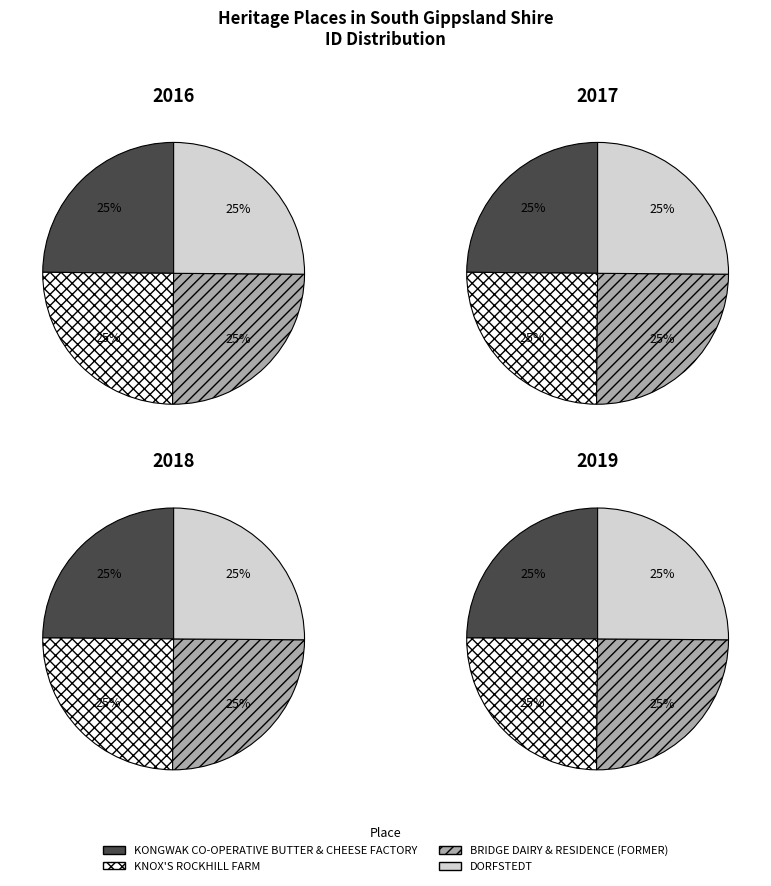

What percentage is the KONGWAK CO-OPERATIVE BUTTER & CHEESE FACTORY slice, to the nearest percent?

25%